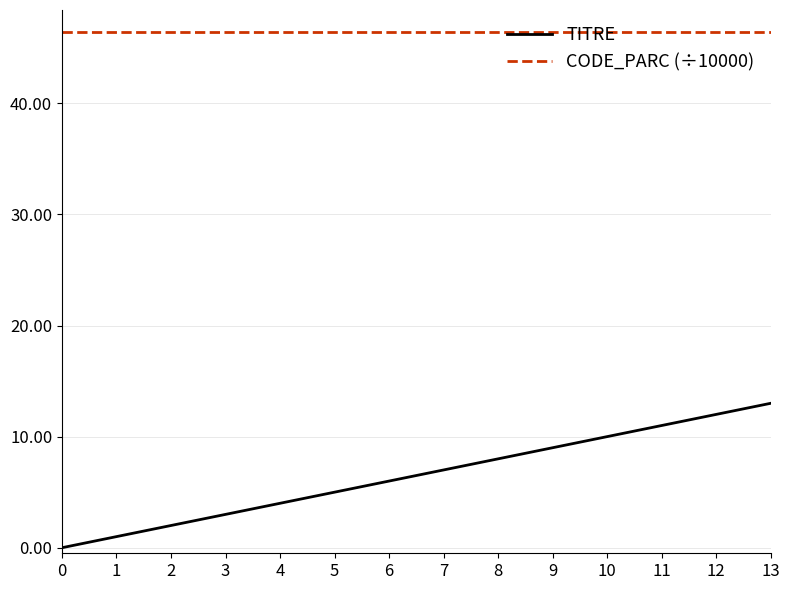

What is the highest value of the CODE_PARC (÷10000) series?

46.4